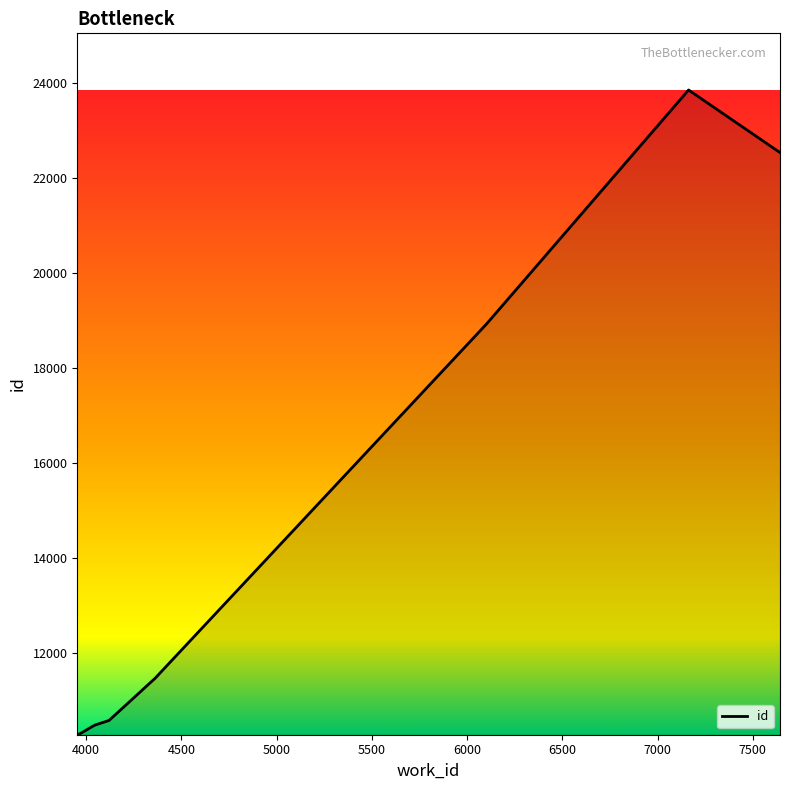

What is the minimum value shown in the chart?

10282